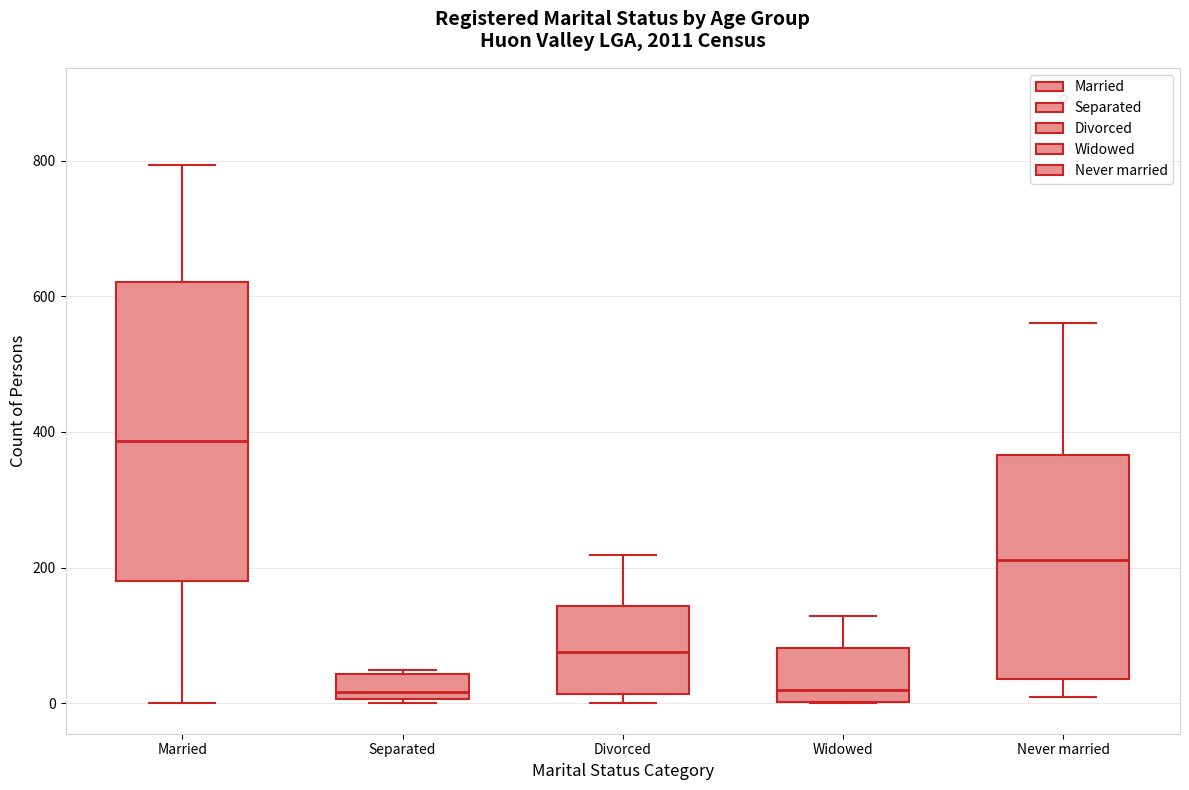

Reading left to right, transcribe this box plot: for each box, give where its median line is, the range the box spans, and where its two whiskers end, as read against the y-axis. The values are not printed on the chart, so give them approximately, as read against the axis.

Married: median 380, box 180 to 620, whiskers 0 to 800
Separated: median 20, box 0 to 40, whiskers 0 (just below the box's lower edge) to 60
Divorced: median 80, box 20 to 140, whiskers 0 to 220
Widowed: median 20, box 0 to 80, whiskers 0 to 120
Never married: median 220, box 40 to 360, whiskers 0 to 560